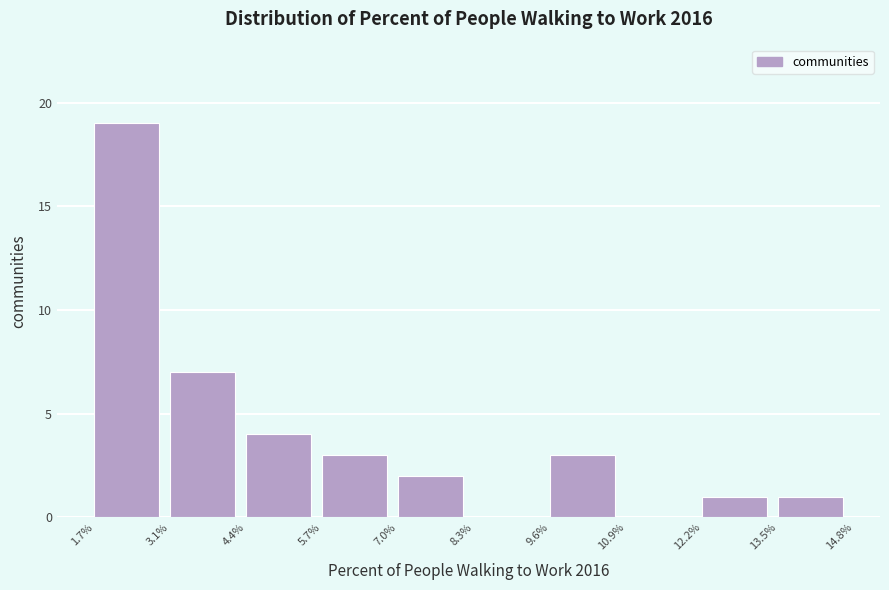

Which range on the x-axis has the tallest bar?

1.7% to 3.1%